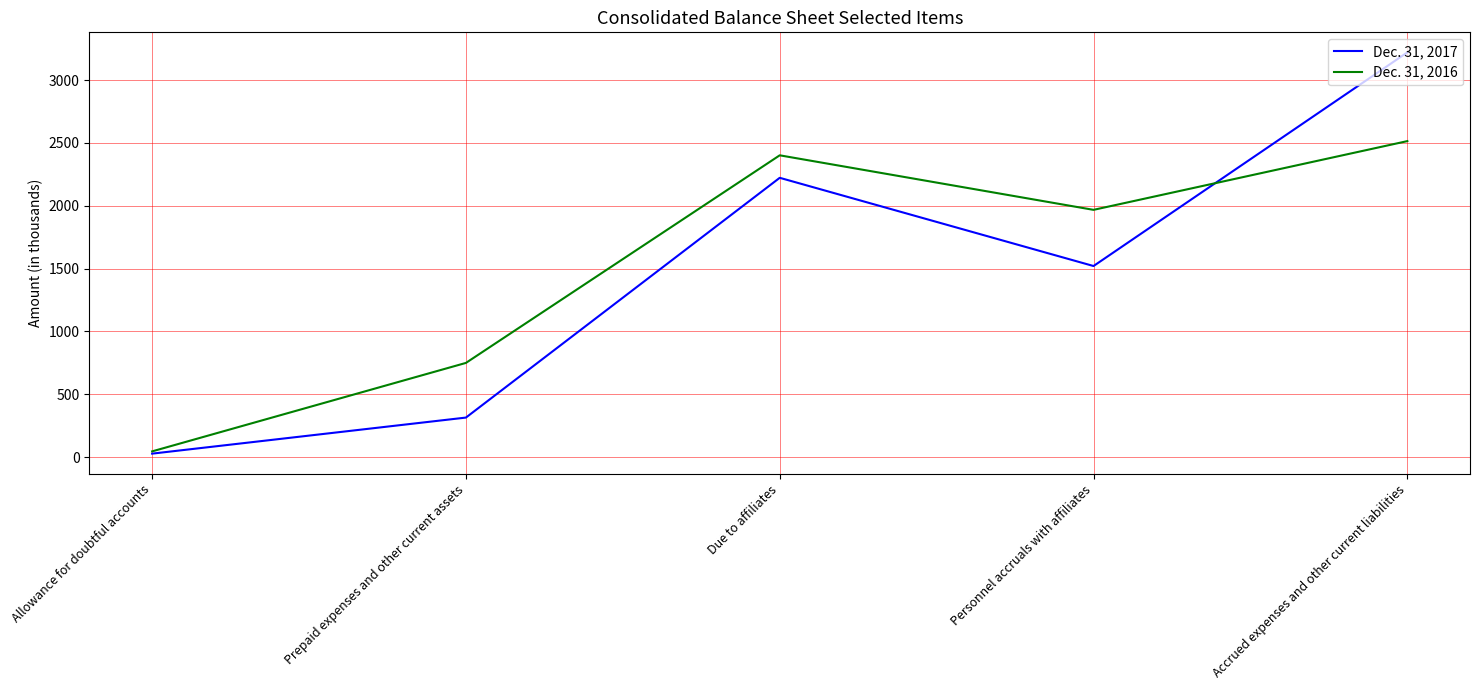

At which category is the sum across all series the highest?

Accrued expenses and other current liabilities